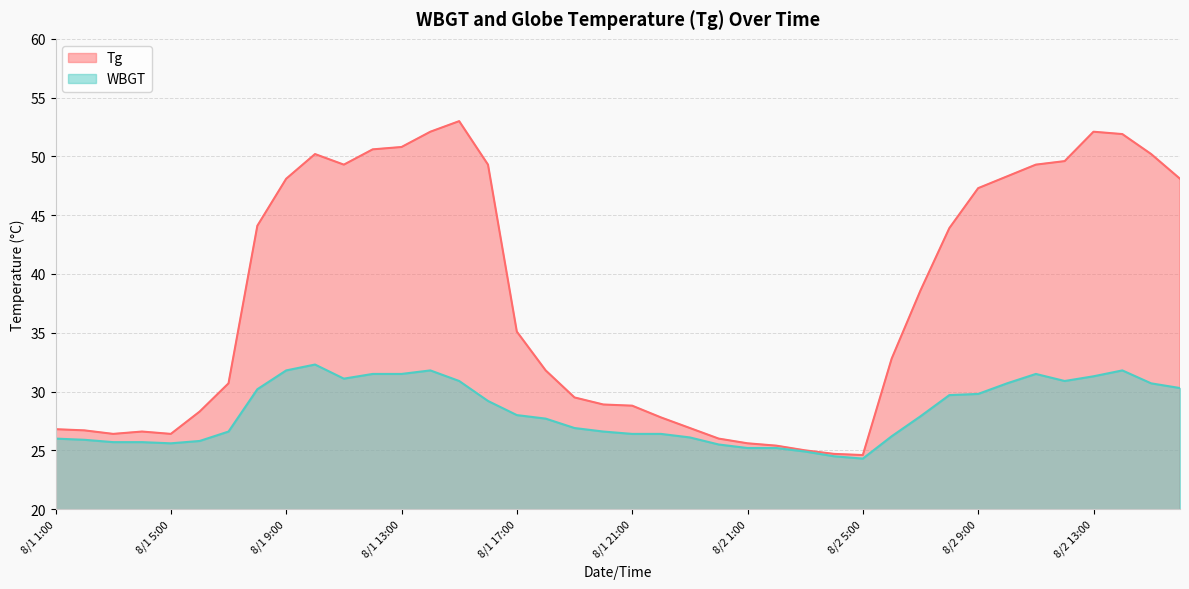

Does the chart display data point markers on the line(s)?

No